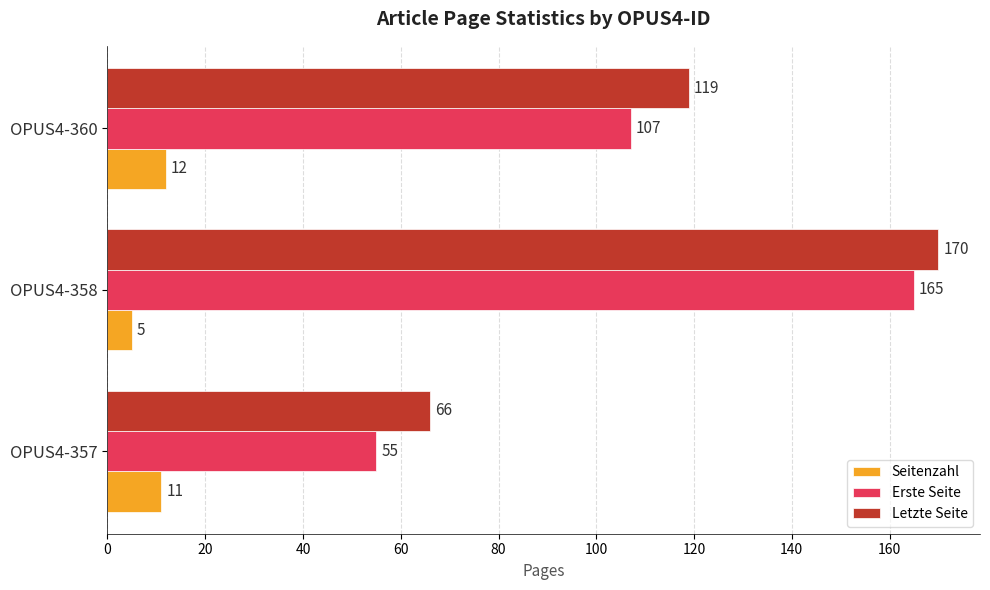

List the labels in order of Seitenzahl value, largest first.

OPUS4-360, OPUS4-357, OPUS4-358